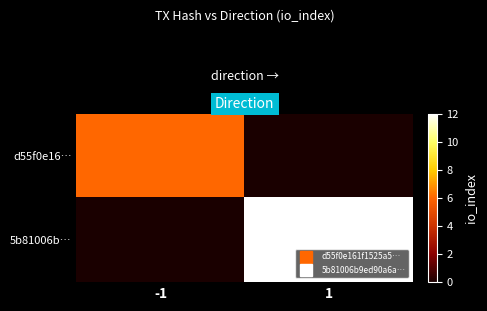

Which series changed the most between -1 and 1?

5b81006b…